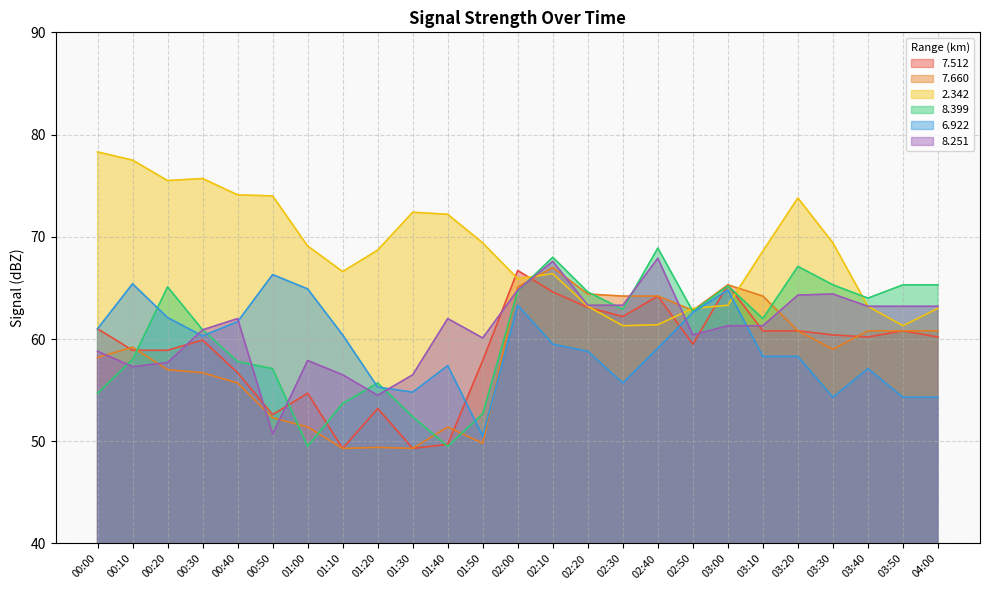

The value of   2.342 at 01:10 is 66.6. True or false?

True